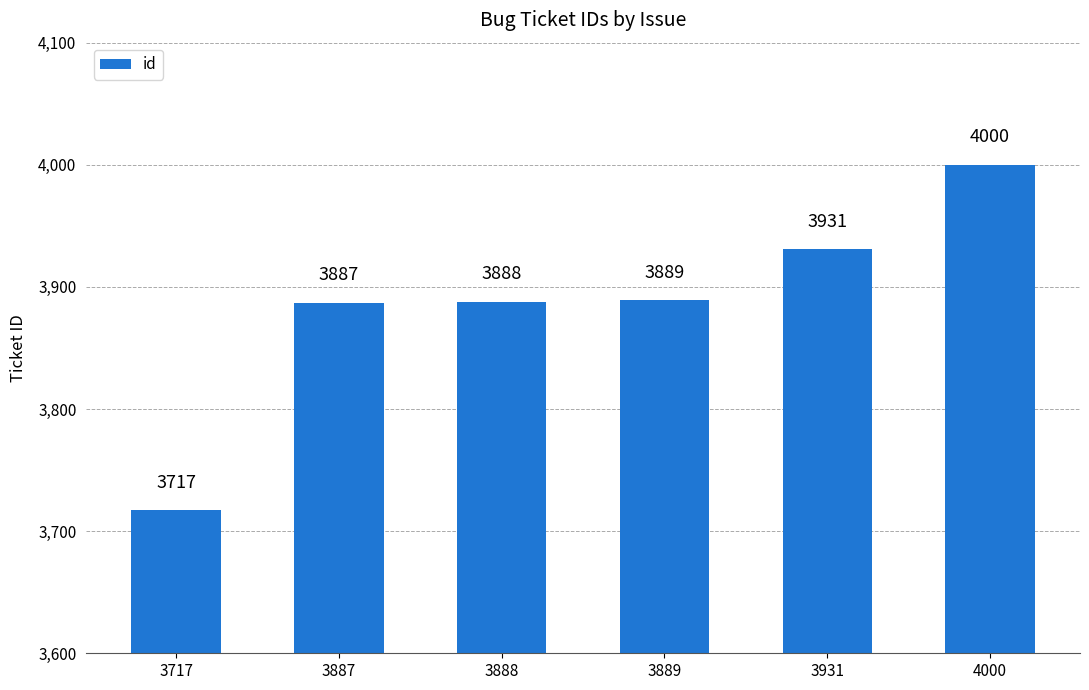

Is it true that the value at 3888 is 6052?

False